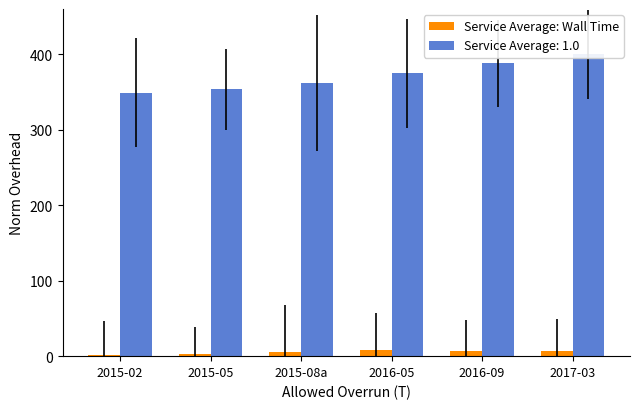

At which label is the value closest to 4?

2015-05